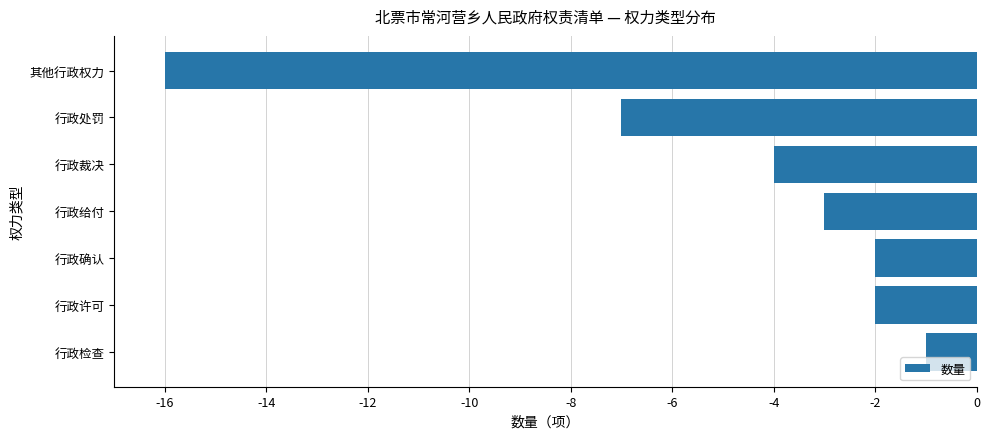

What is the difference between the maximum and minimum values?

15